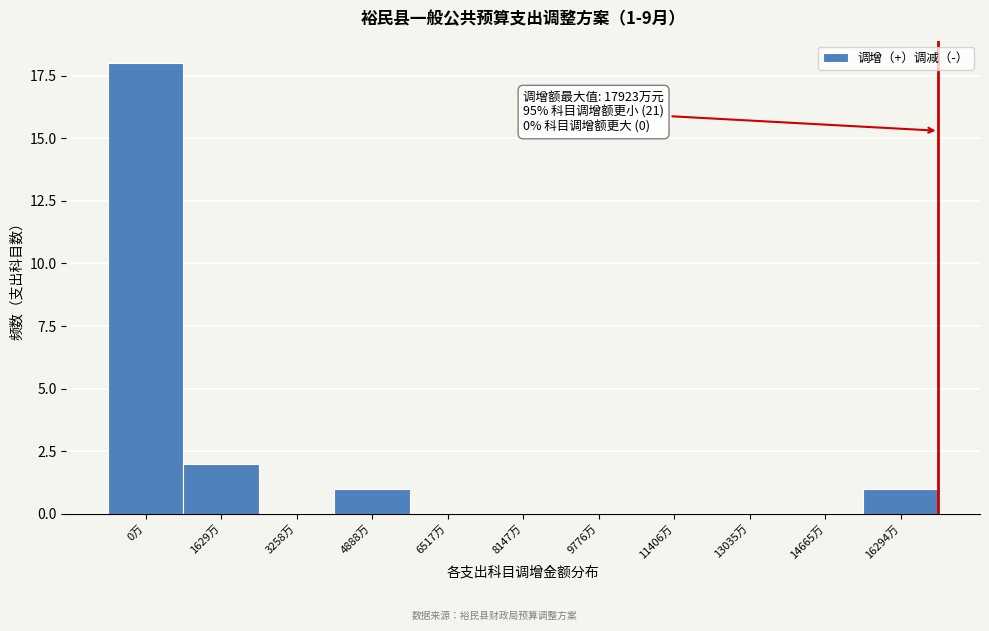

Reading right to left, extract all data points from this chart.

16294万=1	14665万=0	13035万=0	11406万=0	9776万=0	8147万=0	6517万=0	4888万=1	3258万=0	1629万=2	0万=18